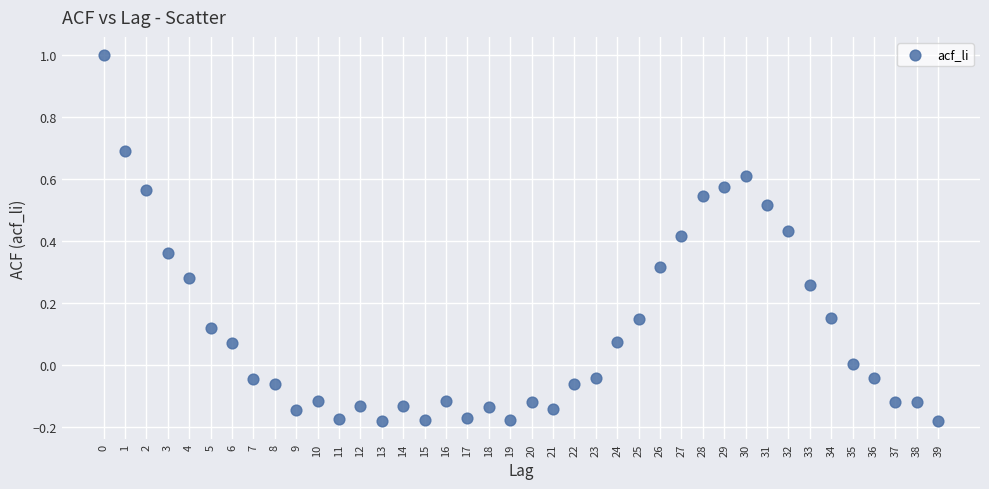

What is the range of Y values (max minus min)?

1.2